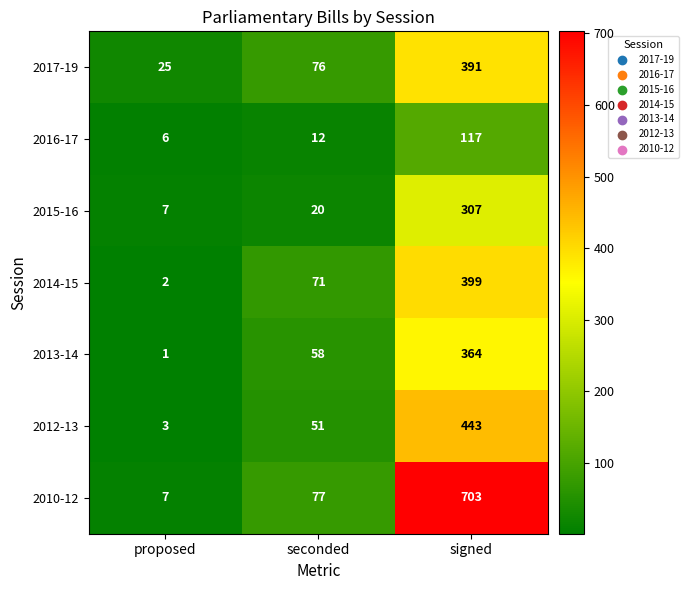

The value of 2016-17 at signed is 161. True or false?

False